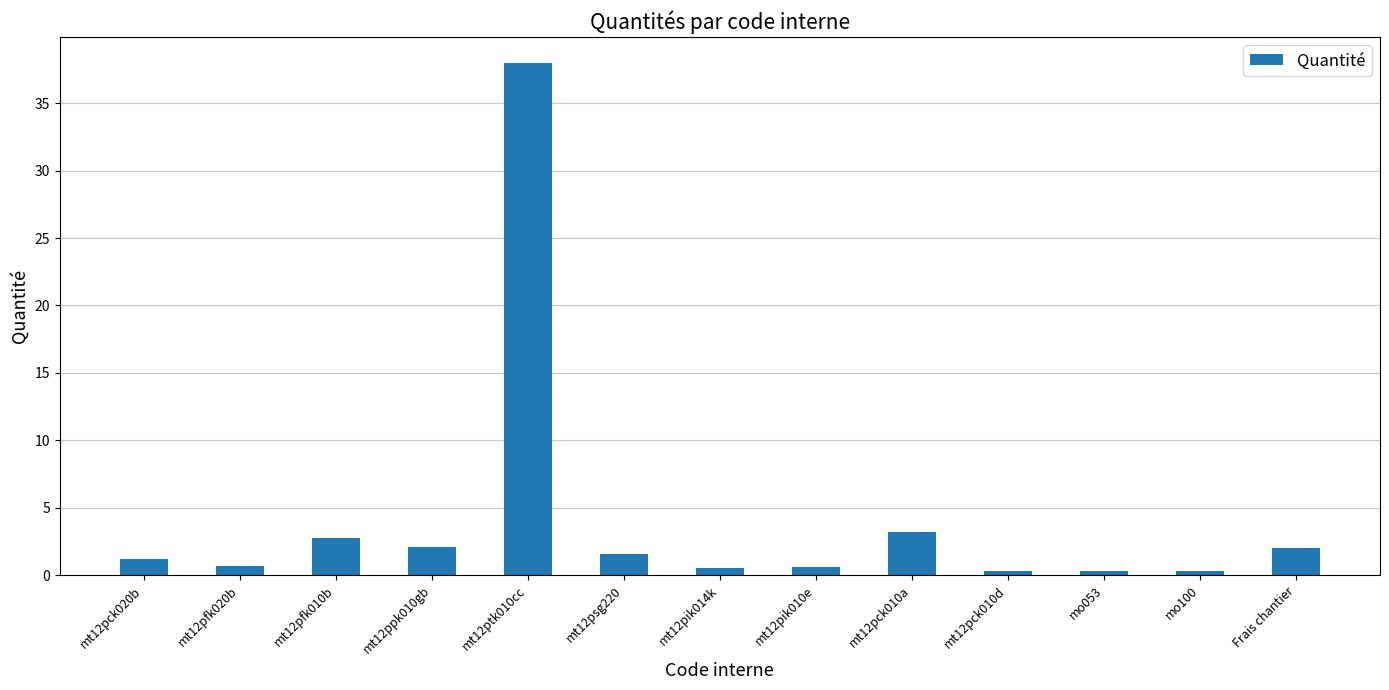

What is the value of the 10th bar from the left?

0.3